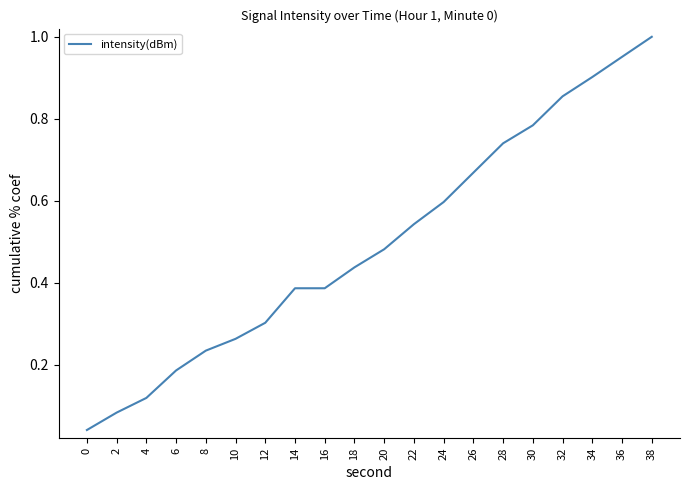

What is the change in value from 32 to 38?

+0.1